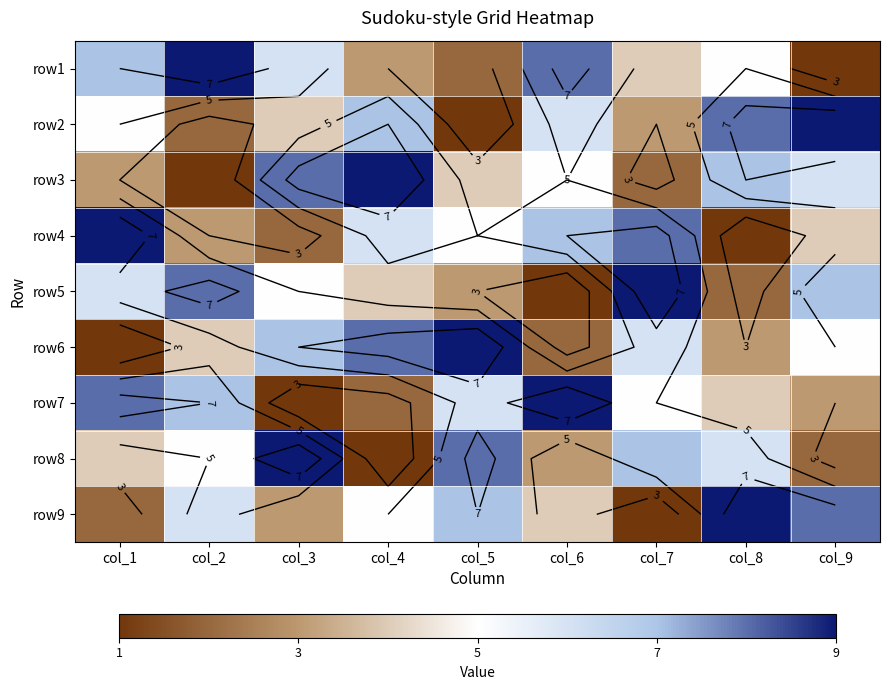

At how many categories does at least one series exceed 1?

9